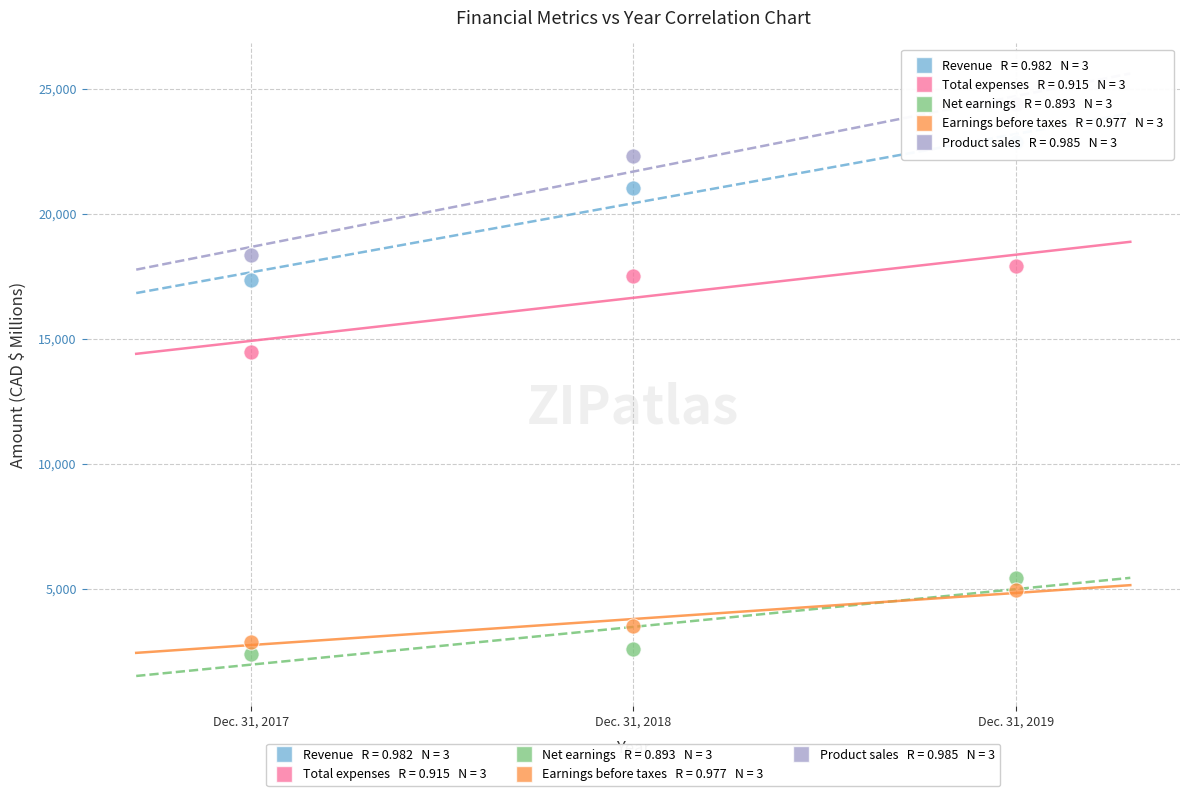

Across all series, what Y value is closest to 13395?

14469